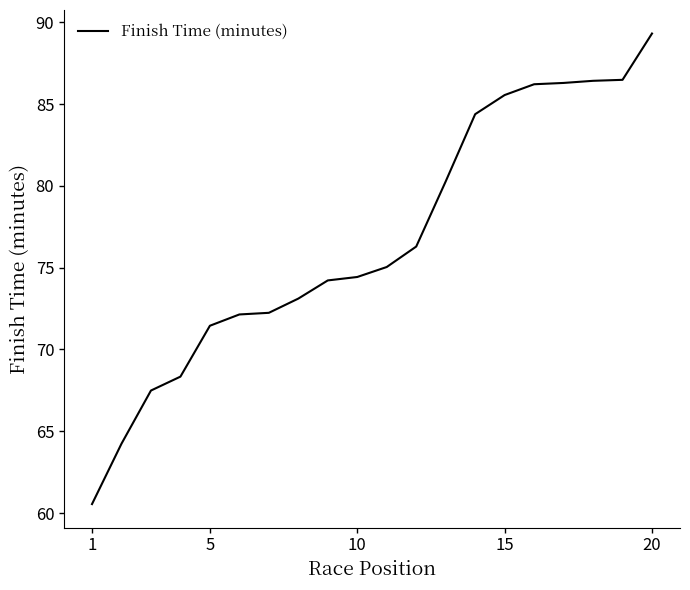

Reading left to right, what are all the values shown in this chart?

60.5	64.2	67.5	68.3	71.5	72.1	72.2	73.1	74.2	74.4	75.0	76.3	80.3	84.4	85.5	86.2	86.3	86.4	86.5	89.3